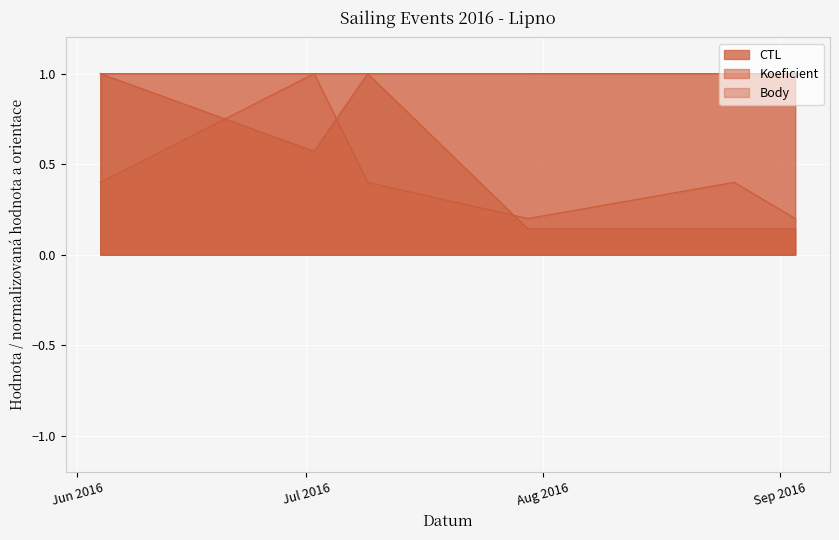

At 2016-07-02, list the series in order from smallest to largest.

Koeficient, CTL, Body